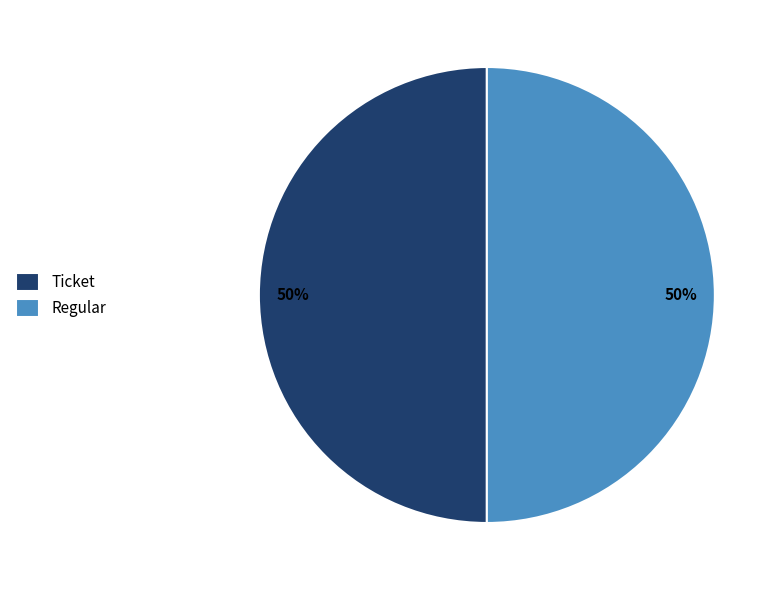

What is the ratio of the value at Regular to the value at Ticket?

1.0